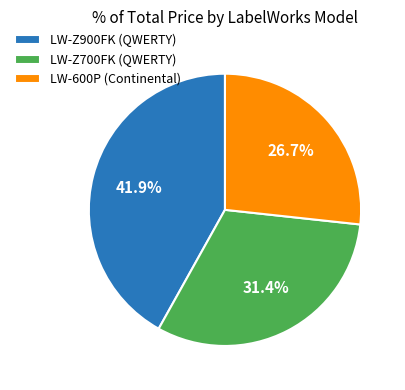

Is there a majority slice in this chart?

No